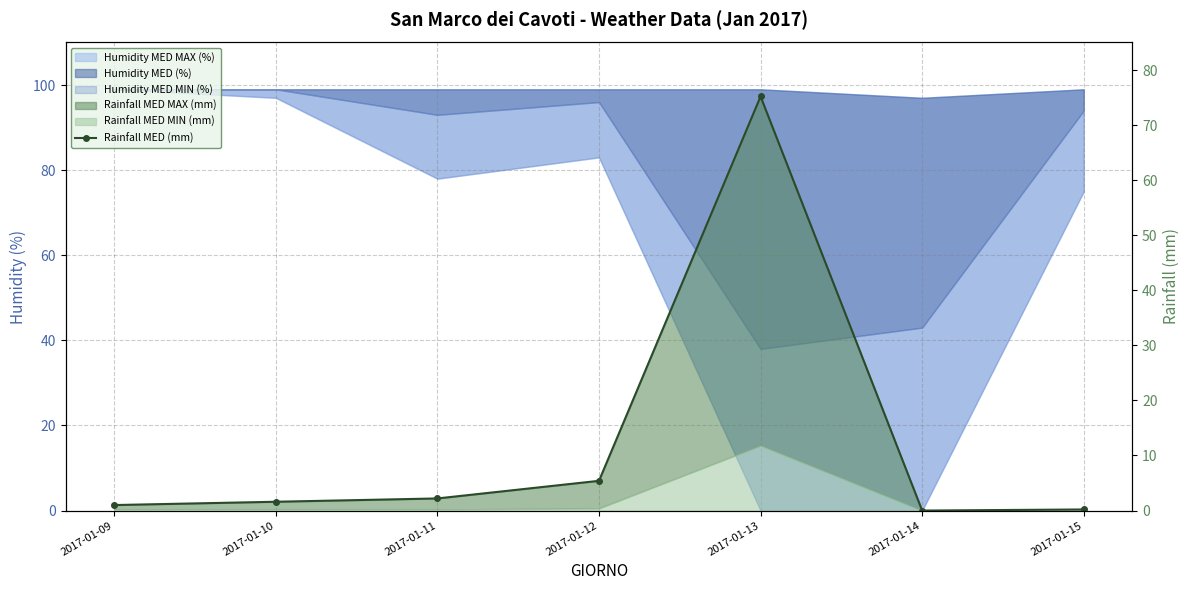

What is the change in value from 2017-01-11 to 2017-01-13?

+73.0